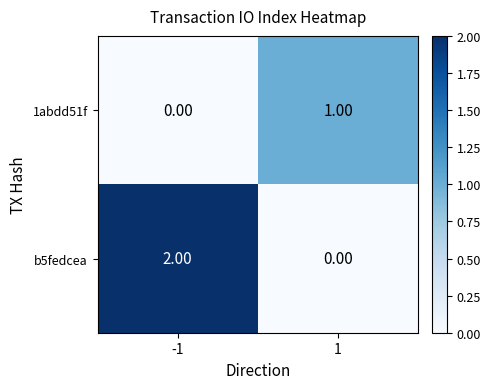

At how many categories does at least one series exceed 0?

2